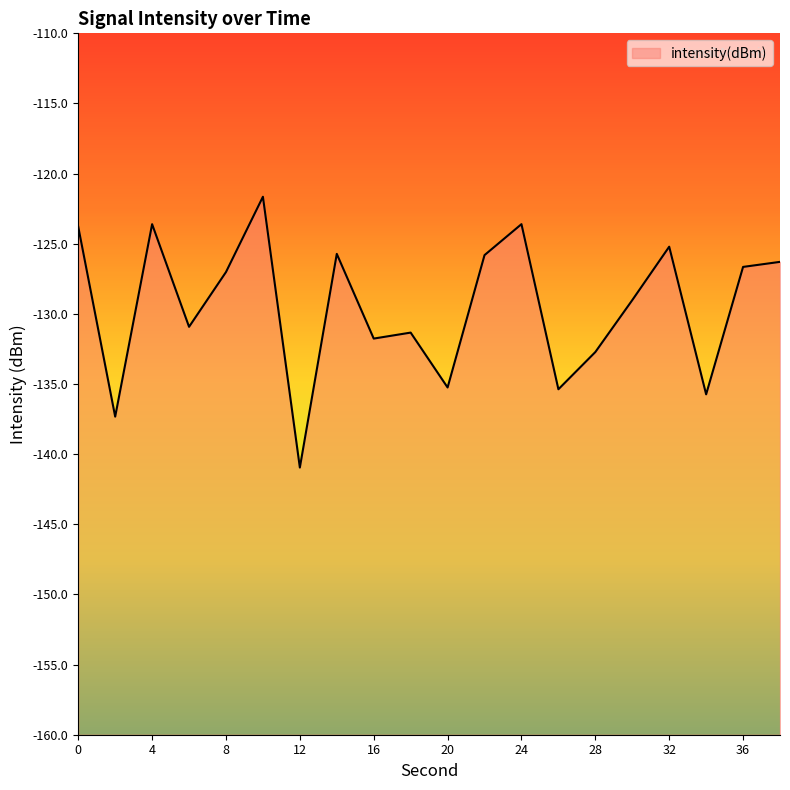

Reading right to left, list all the values displayed in this chart.

-126.3	-126.7	-135.7	-125.2	-129.0	-132.7	-135.4	-123.6	-125.8	-135.2	-131.3	-131.8	-125.7	-141.0	-121.6	-127.0	-130.9	-123.6	-137.3	-123.8